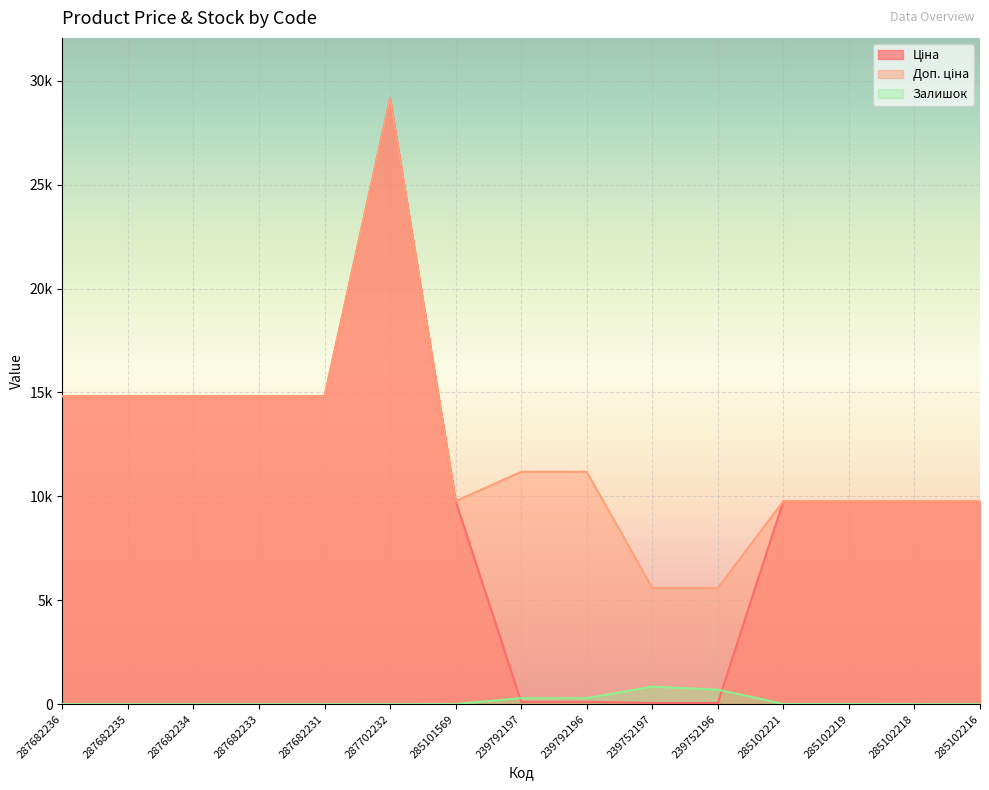

The Ціна series shows 111.8 at 239792197. True or false?

True